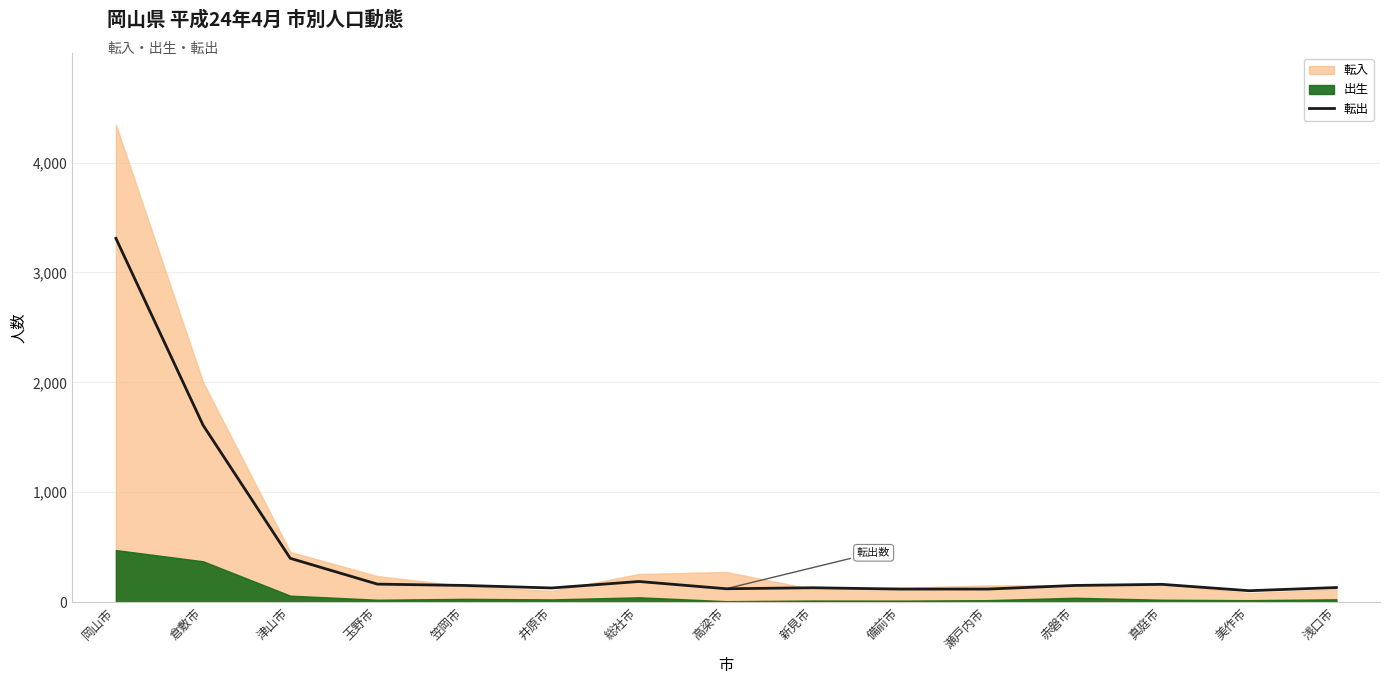

What is the change in value from 玉野市 to 総社市?

+24